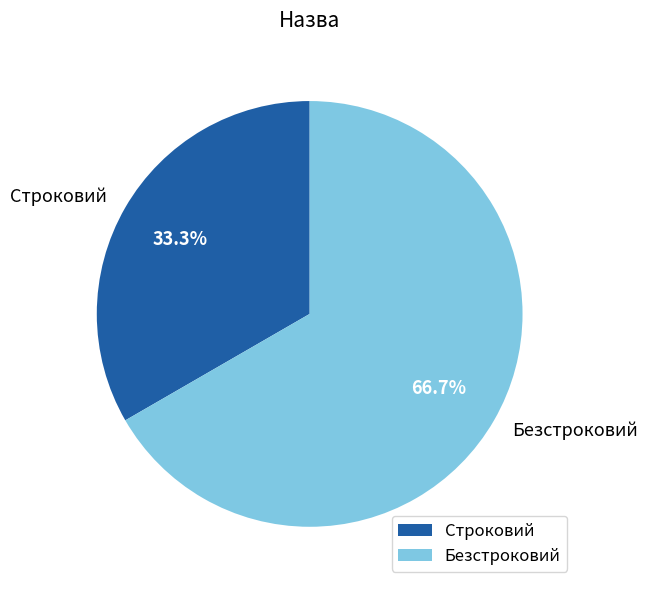

Rank the categories by value from lowest to highest.

Строковий, Безстроковий